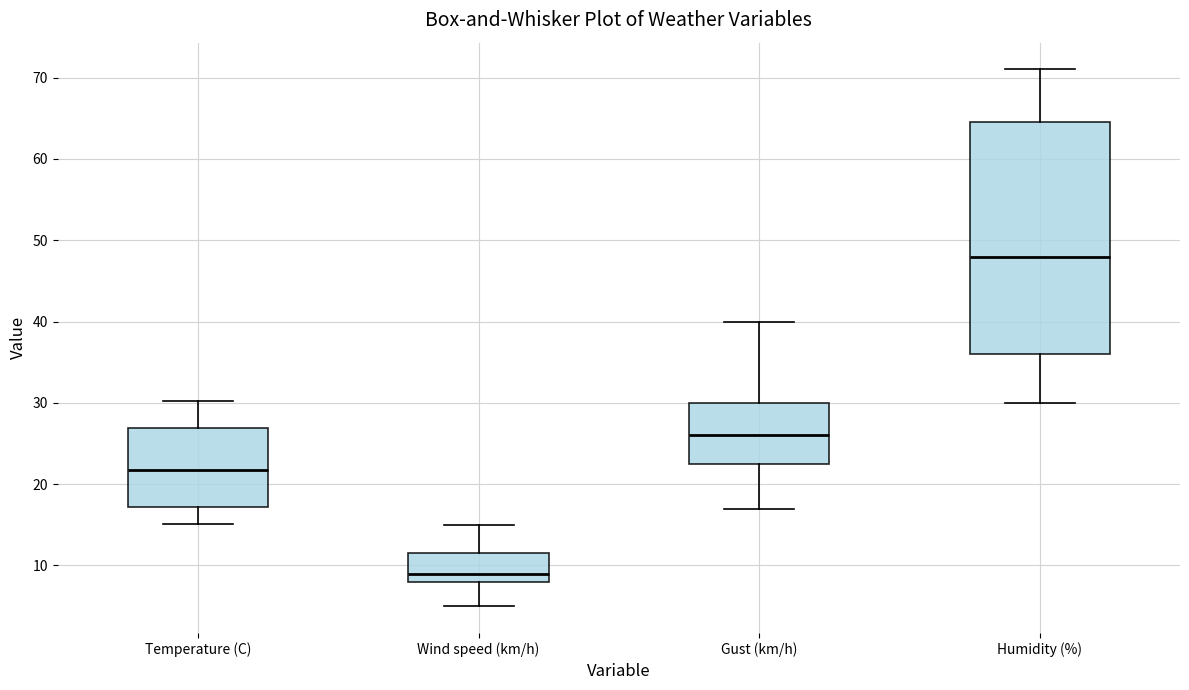

Reading left to right, read every box against the y-axis: the position of its median line, the range the box covers, and the ends of its whiskers. The values are not printed on the chart, so give them approximately, as read against the axis.

Temperature (C): median 22, box 17 to 27, whiskers 15 to 30
Wind speed (km/h): median 9, box 8 to 12, whiskers 5 to 15
Gust (km/h): median 26, box 23 to 30, whiskers 17 to 40
Humidity (%): median 48, box 36 to 65, whiskers 30 to 71